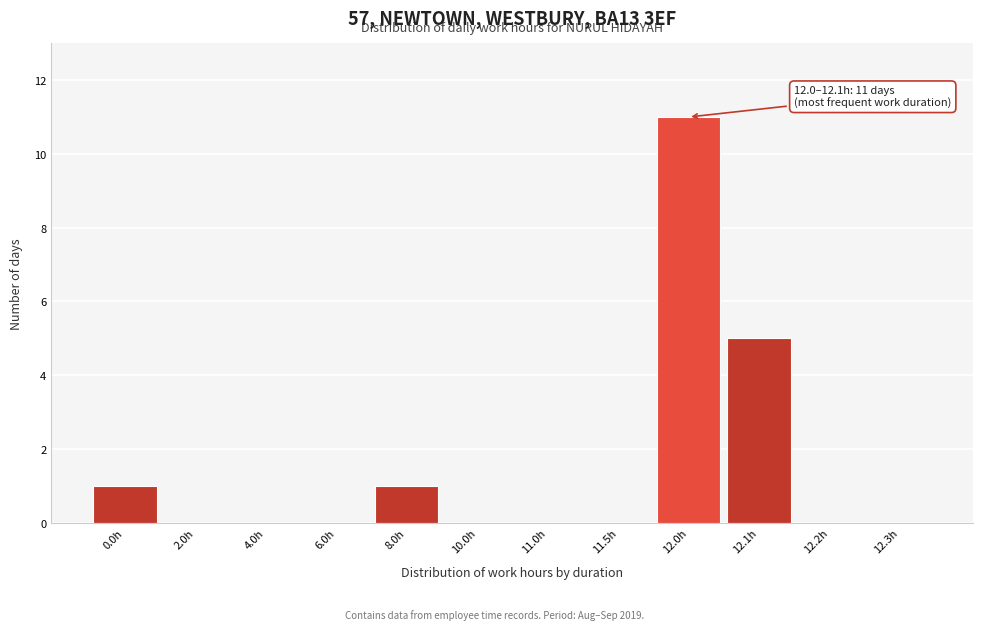

Reading left to right, list all the values displayed in this chart.

0.0h=1	2.0h=0	4.0h=0	6.0h=0	8.0h=1	10.0h=0	11.0h=0	11.5h=0	12.0h=11	12.1h=5	12.2h=0	12.3h=0